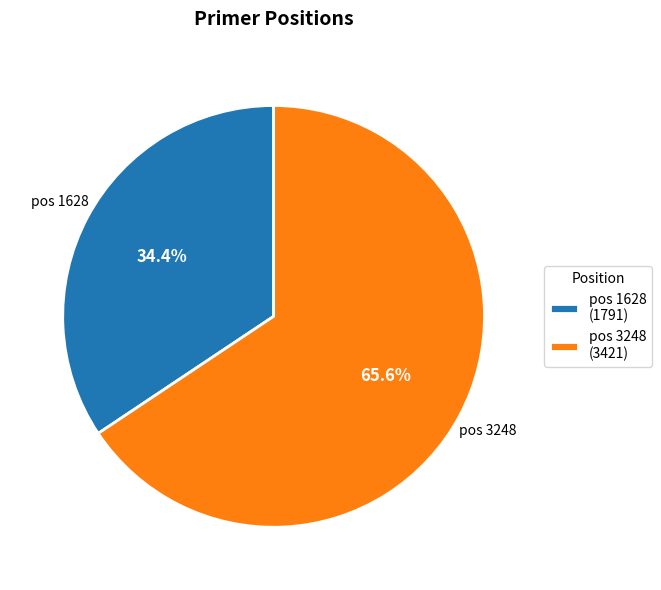

How many slices are in this pie chart?

2